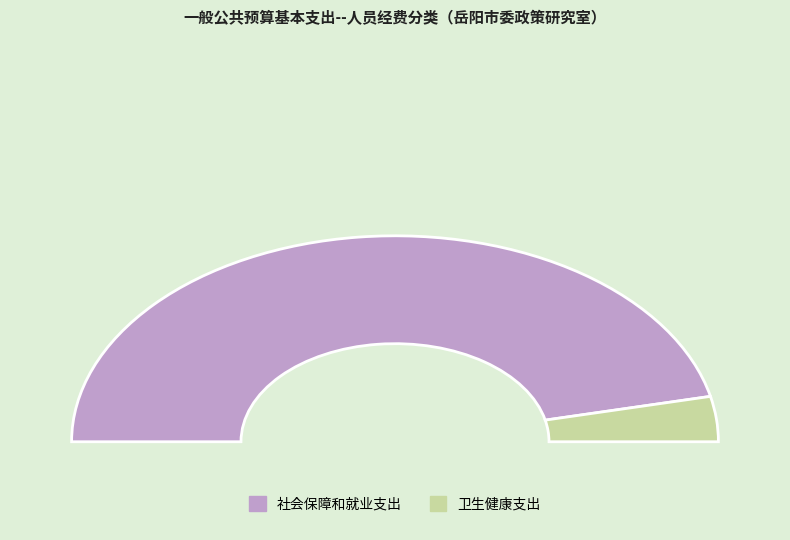

To the nearest percent, what is the combined percentage of 卫生健康支出 and 社会保障和就业支出?

100%